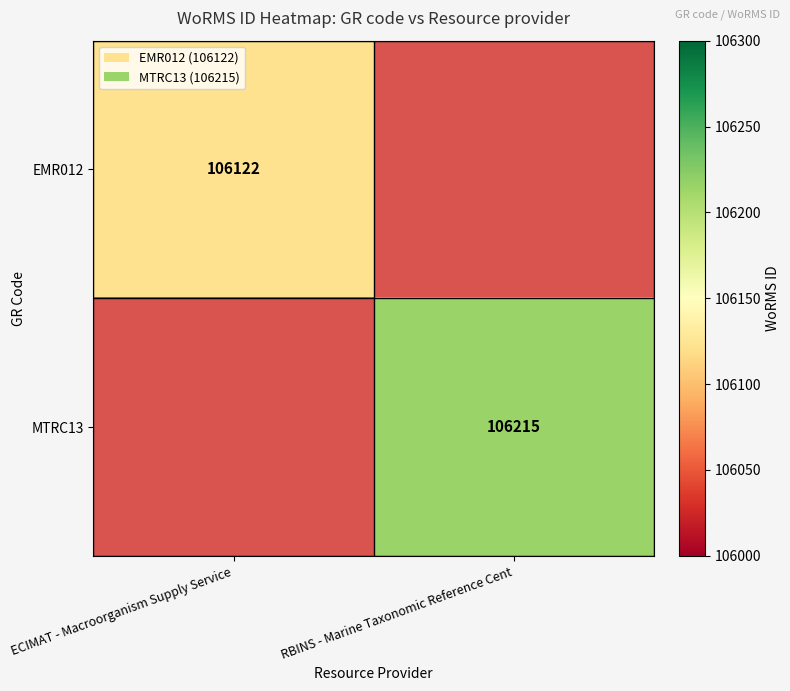

The value of MTRC13 at RBINS - Marine Taxonomic Reference Cent is 169597. True or false?

False